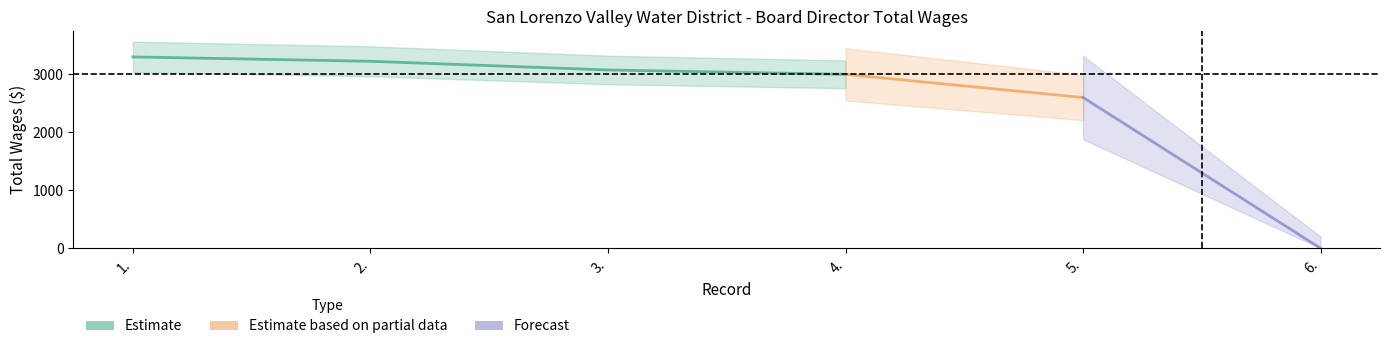

What is the value of the 2nd point from the left?

3225